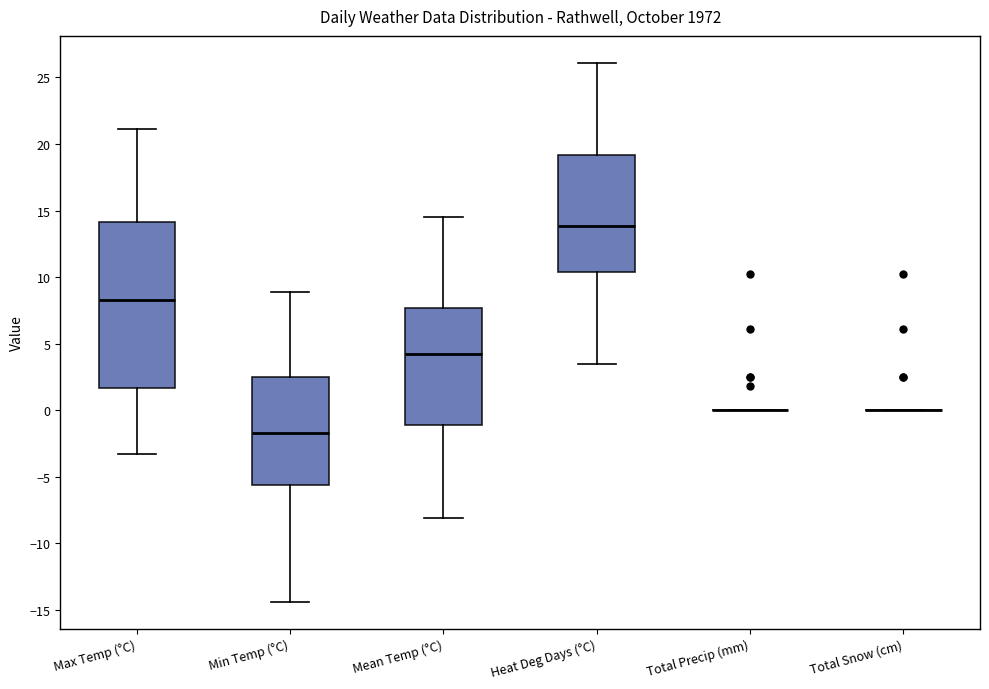

Comparing the boxes themselves (not the whiskers), which one is the tallest?

Max Temp (°C)